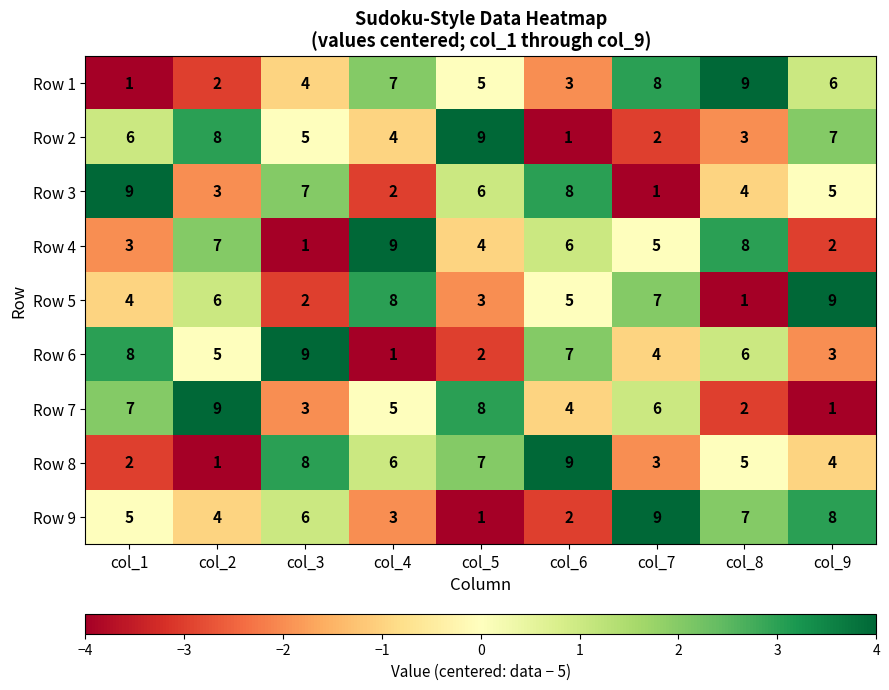

Read the Row 5 value at col_2.

6